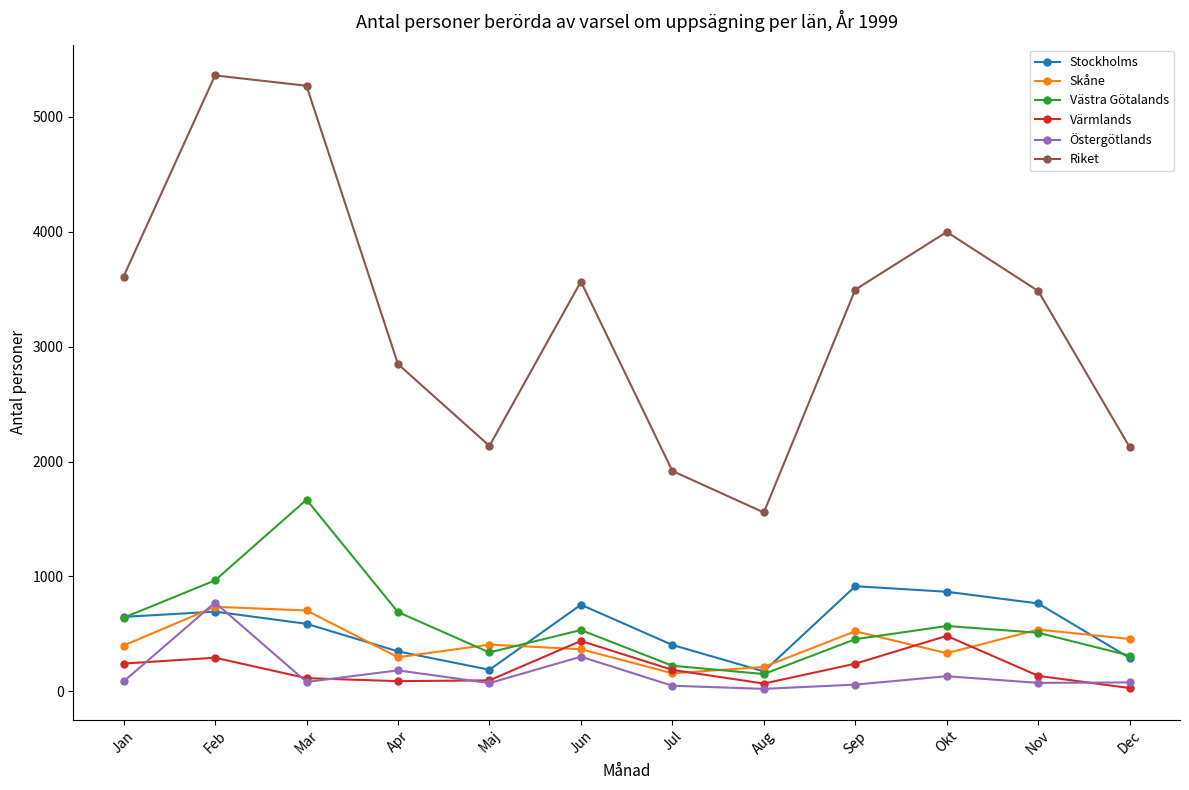

What is the difference between the Skåne values at Apr and Okt?

35